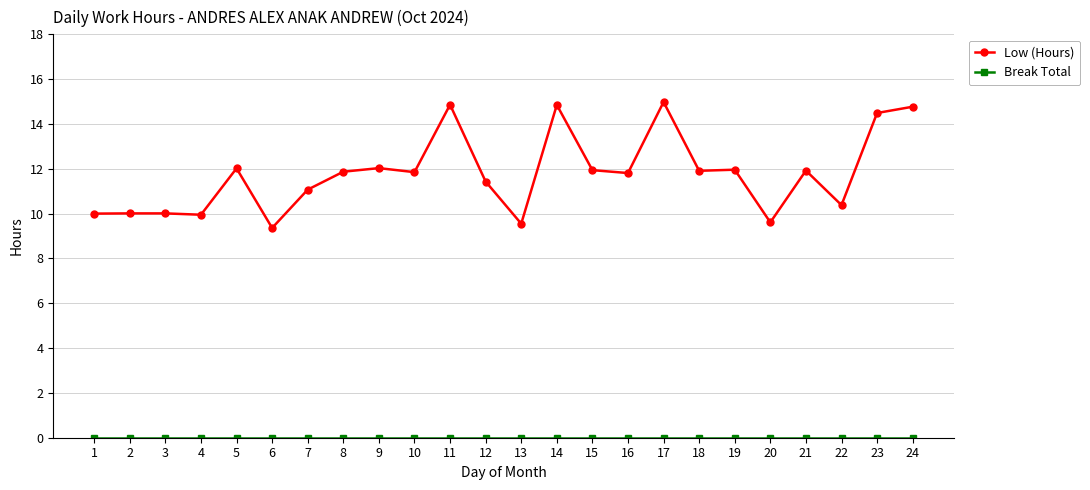

Is it true that Low (Hours) equals 12.0 at 5?

True